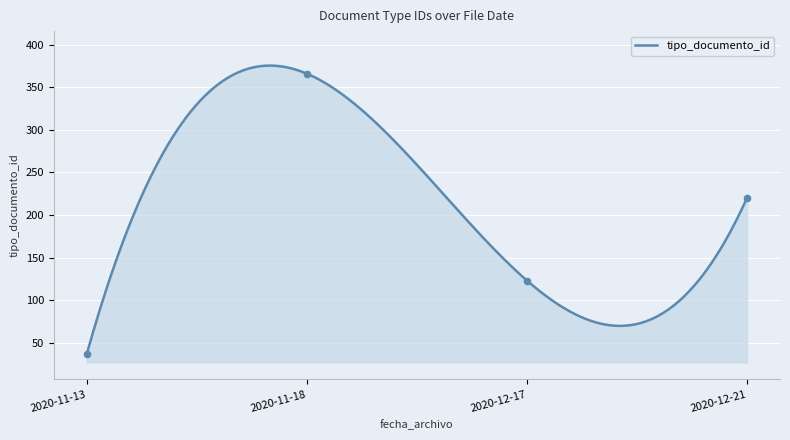

At which label does tipo_documento_id reach its minimum?

2020-11-13